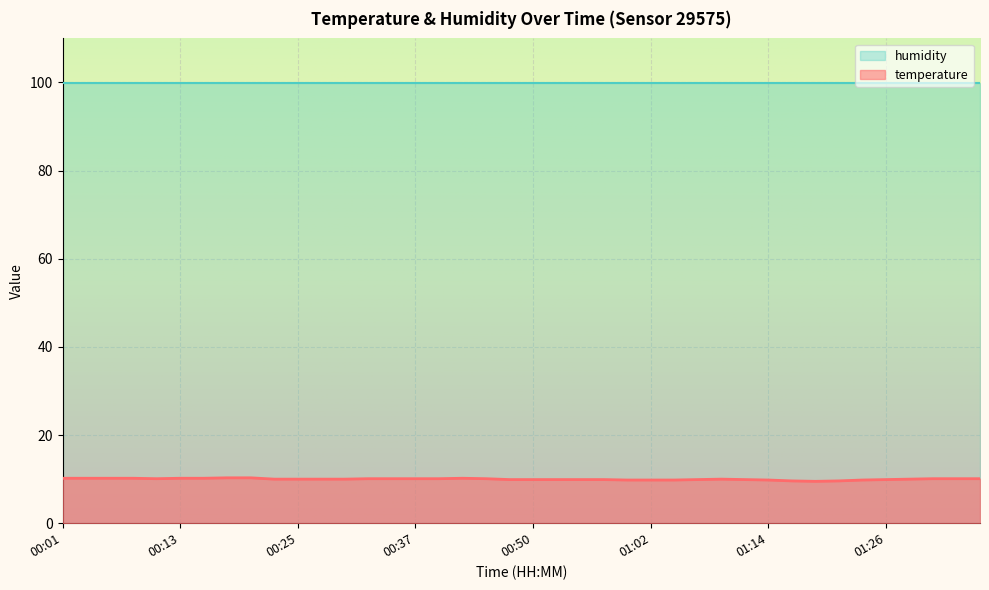

Where is the data nearest to the value 9?

01:19